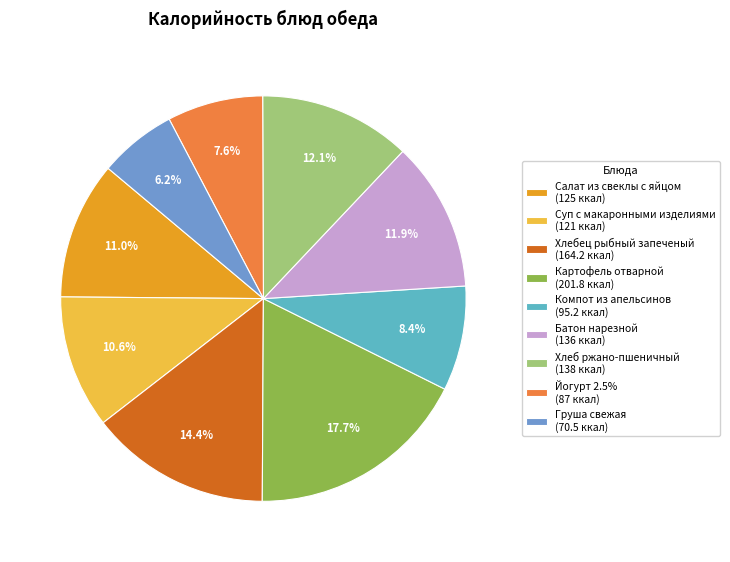

To the nearest percent, what is the combined percentage of Йогурт 2.5% and Хлеб ржано-пшеничный?

20%